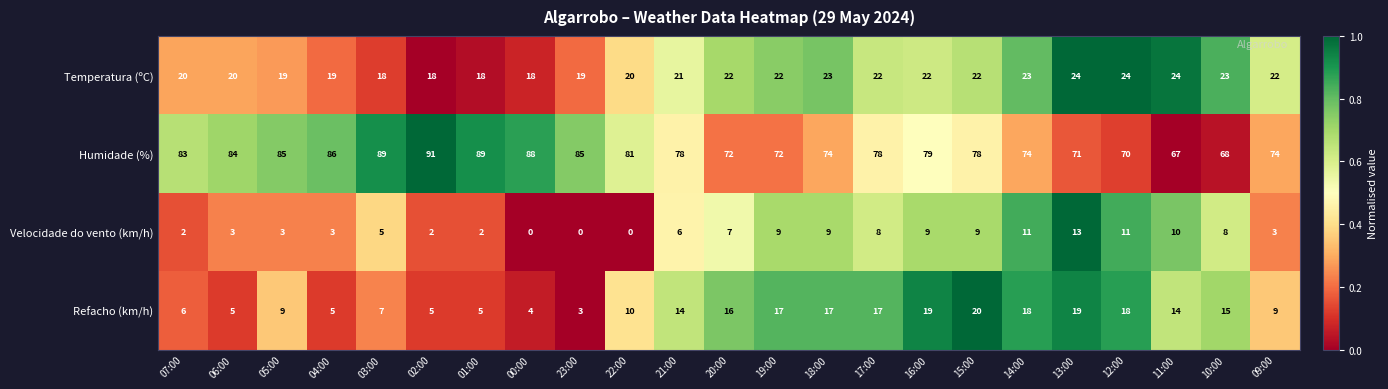

At which category does the chart reach its peak across all series?

02:00